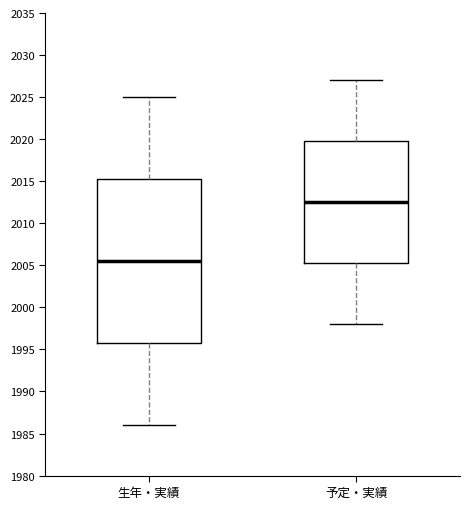

Reading left to right, read every box against the y-axis: the position of its median line, the range the box covers, and the ends of its whiskers. The values are not printed on the chart, so give them approximately, as read against the axis.

生年・実績: median 2005.5, box 1996.0 to 2015.5, whiskers 1986.0 to 2025.0
予定・実績: median 2012.5, box 2005.5 to 2020.0, whiskers 1998.0 to 2027.0